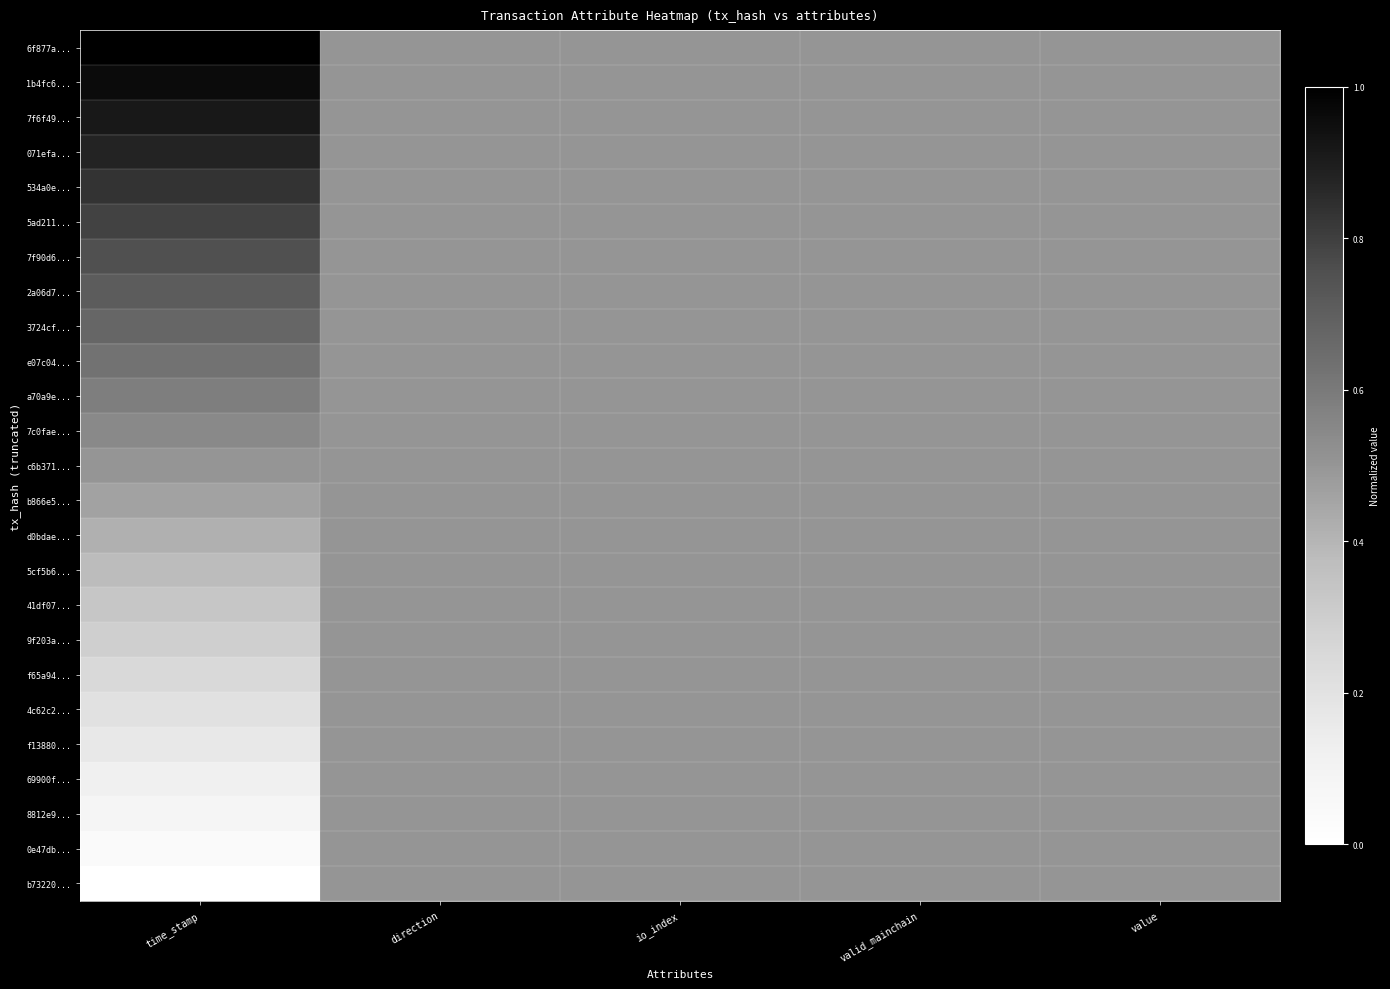

Which category has the highest value across all series?

time_stamp